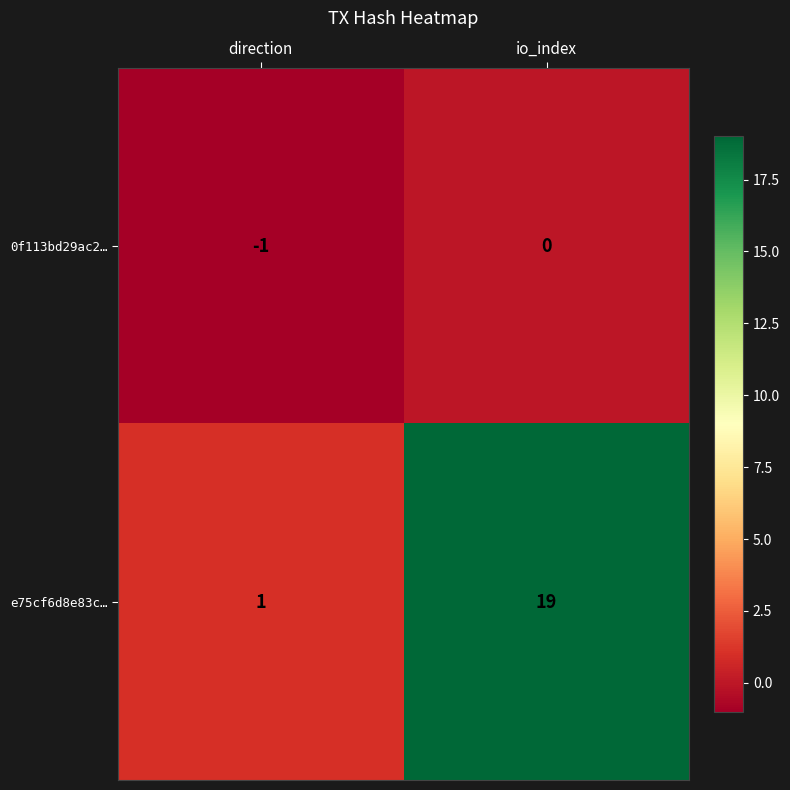

What is the sum of all e75cf6d8e83c… values?

20